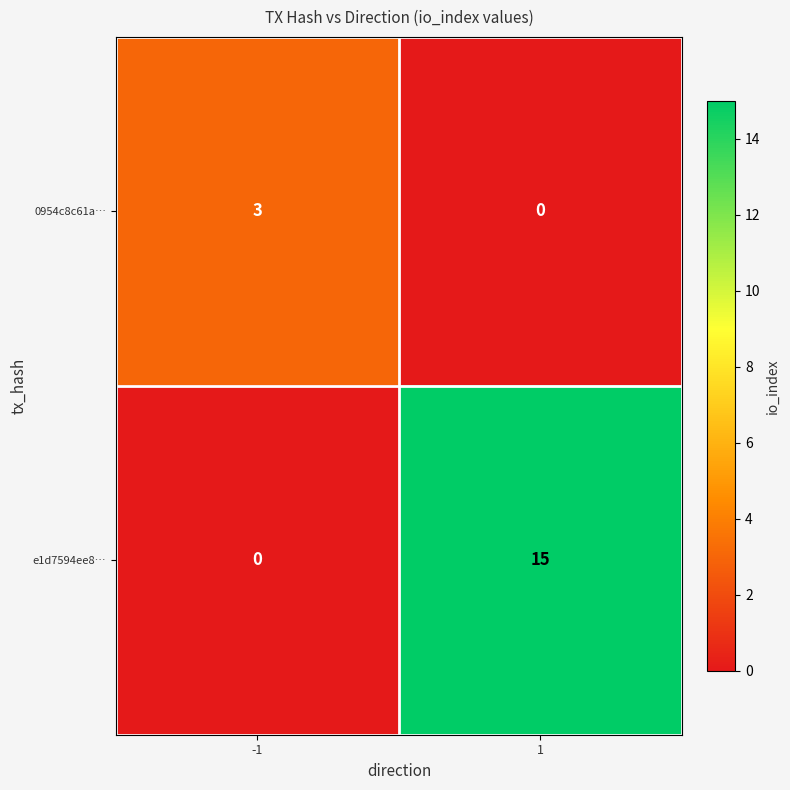

What is the difference between the 0954c8c61a… values at -1 and 1?

3